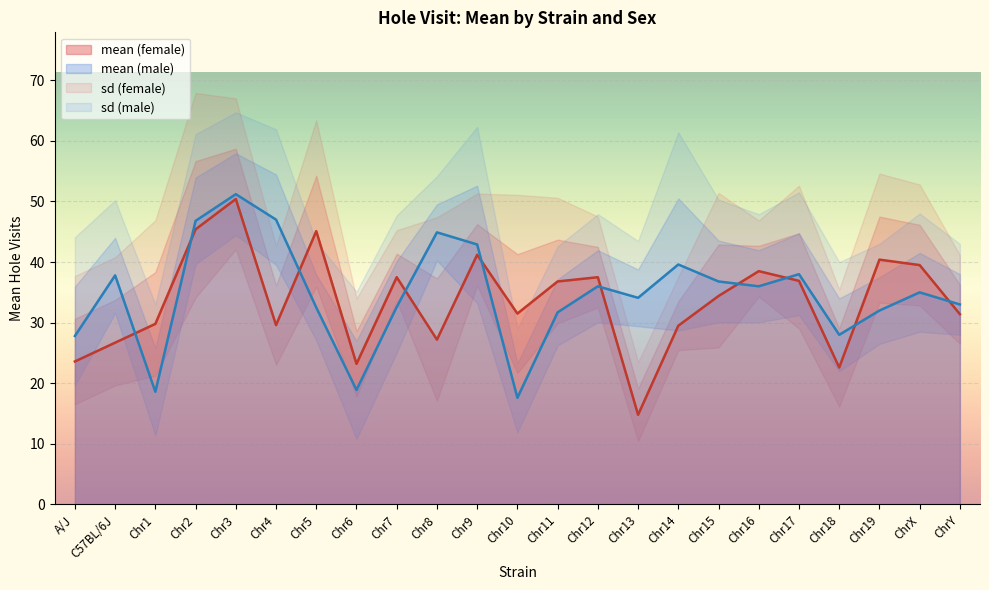

What is the difference between the maximum and minimum values in the mean (female) series?

35.6